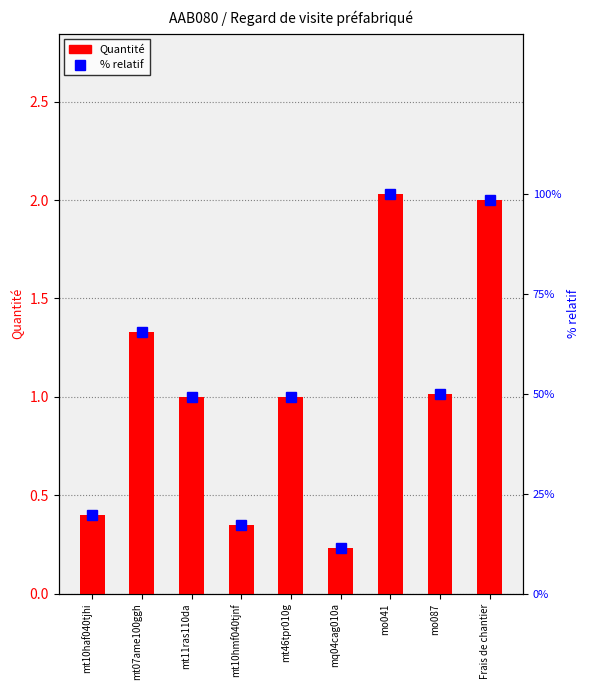

What is the highest value of the % relatif series?

100.0